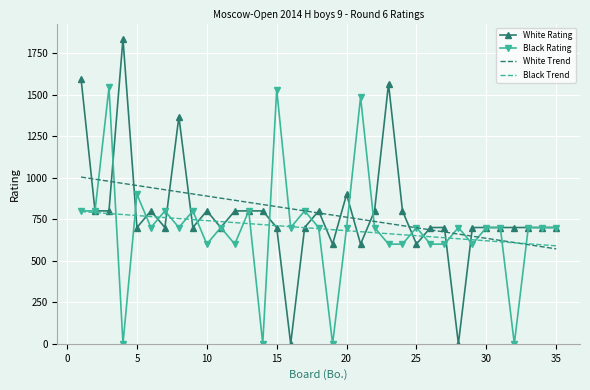

What is the maximum value for White Trend?

1003.8